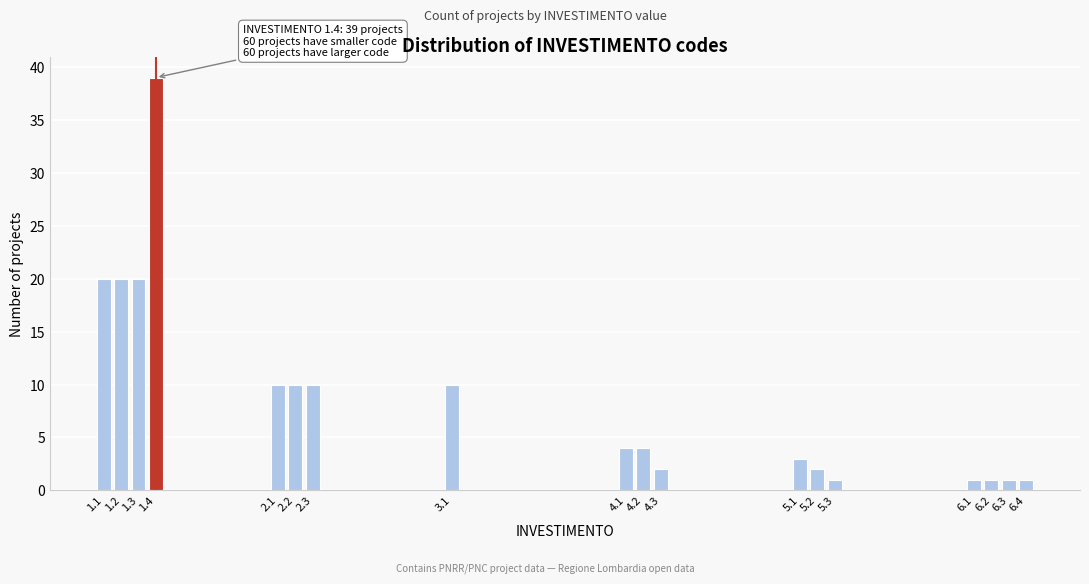

Reading left to right, what are all the values shown in this chart?

1.1=20	1.2=20	1.3=20	1.4=39	2.1=10	2.2=10	2.3=10	3.1=10	4.1=4	4.2=4	4.3=2	5.1=3	5.2=2	5.3=1	6.1=1	6.2=1	6.3=1	6.4=1